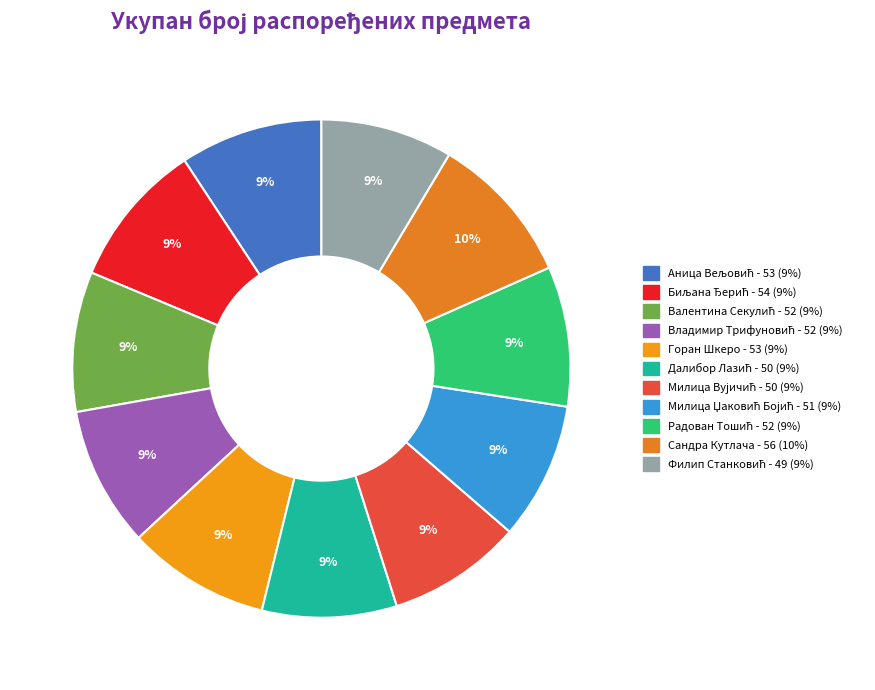

Does Милица Џаковић Бојић account for over 50% of the chart?

No